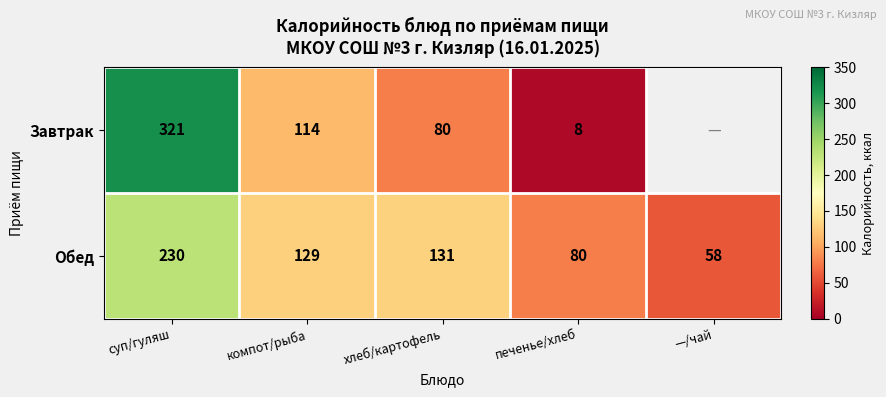

Between —/чай and печенье/хлеб, which is larger?

печенье/хлеб